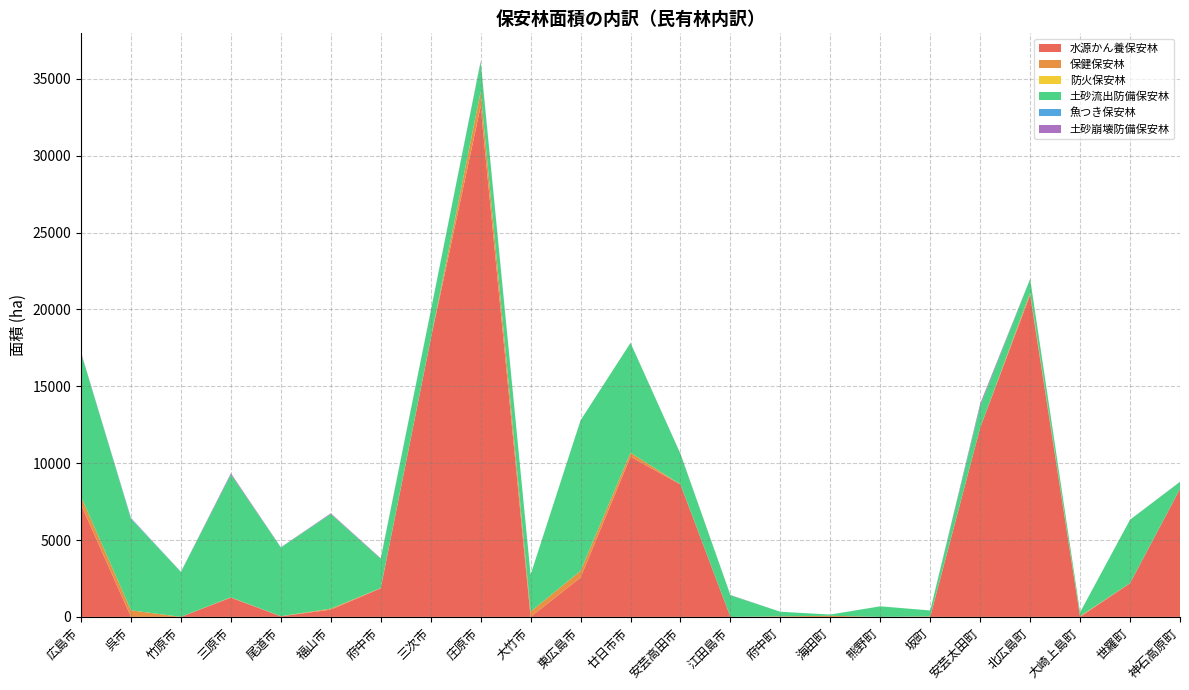

What position from the left is 府中町?

15